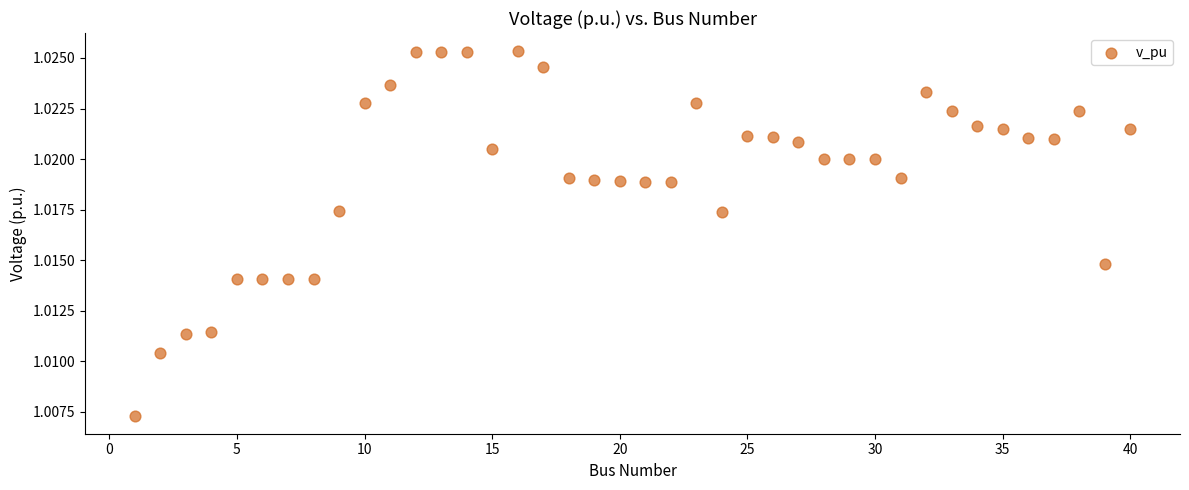

What is the range of X values (max minus min)?

39.0